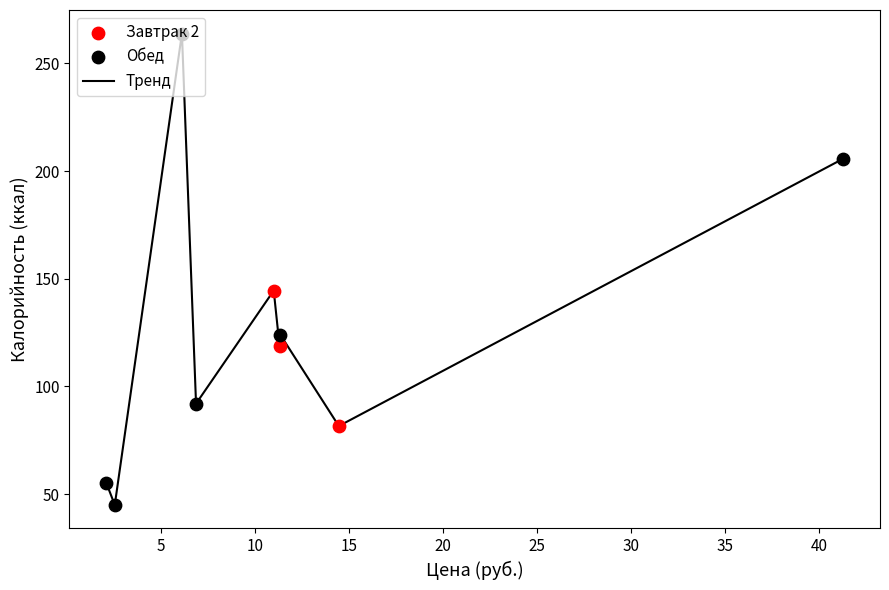

What is the greatest value displayed?

263.8